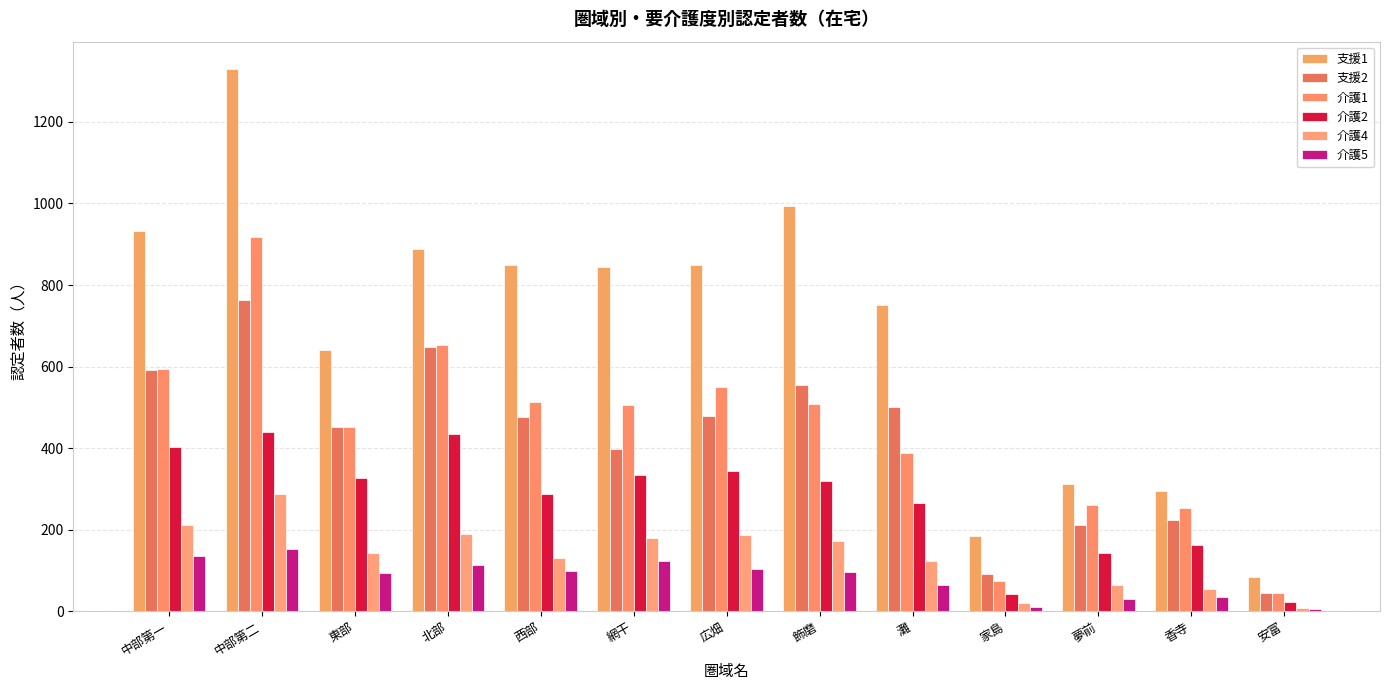

What is the label of the 7th bar from the left?

広畑